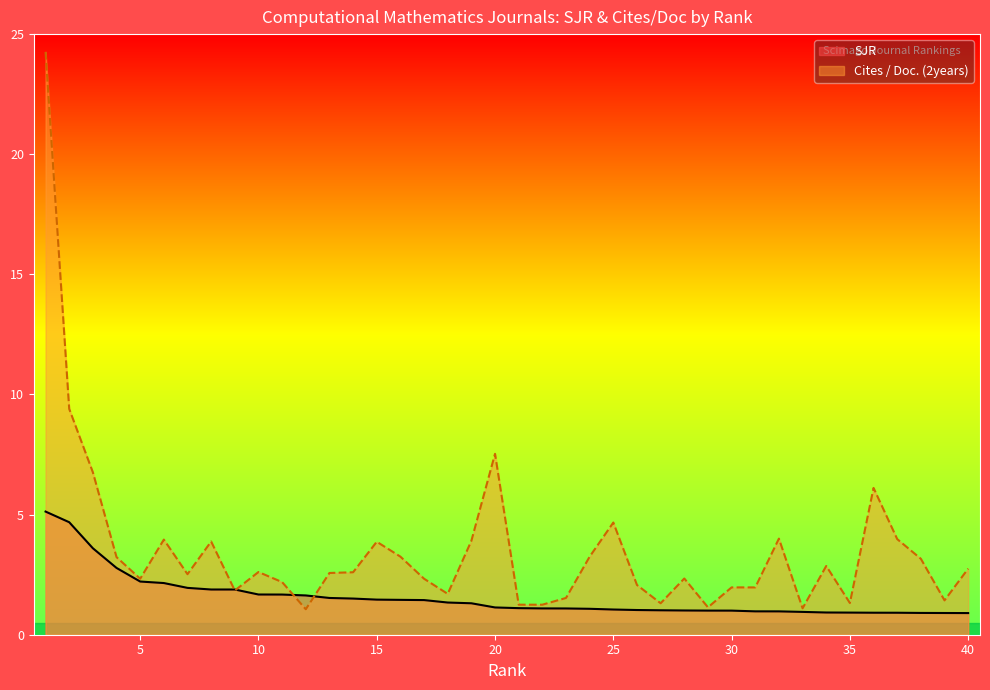

Rank the series by their average value, from lowest to highest.

SJR, Cites / Doc. (2years)